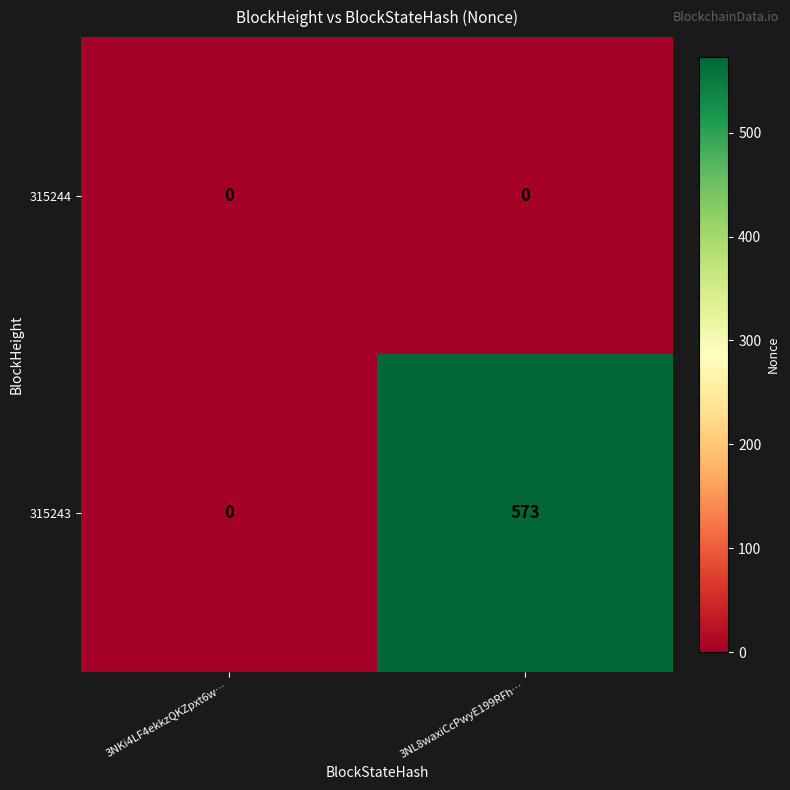

What is the difference between the highest and lowest values at 3NL8waxiCcPwyE199RFh…?

573